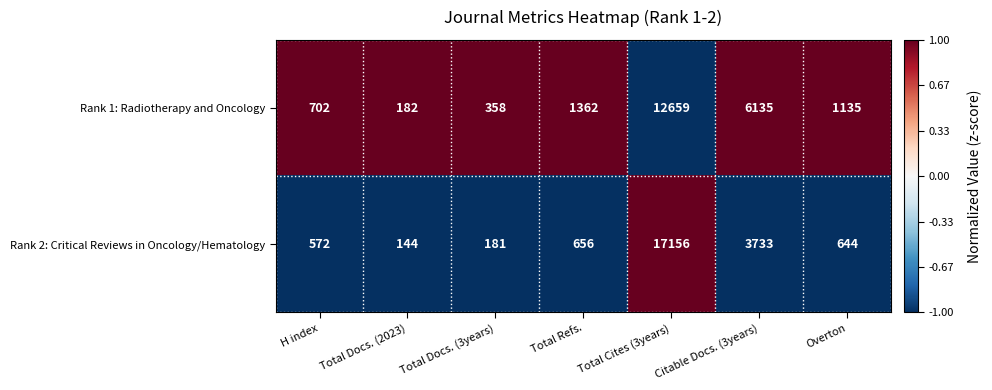

What is the average value of the Rank 1: Radiotherapy and Oncology series?

3219